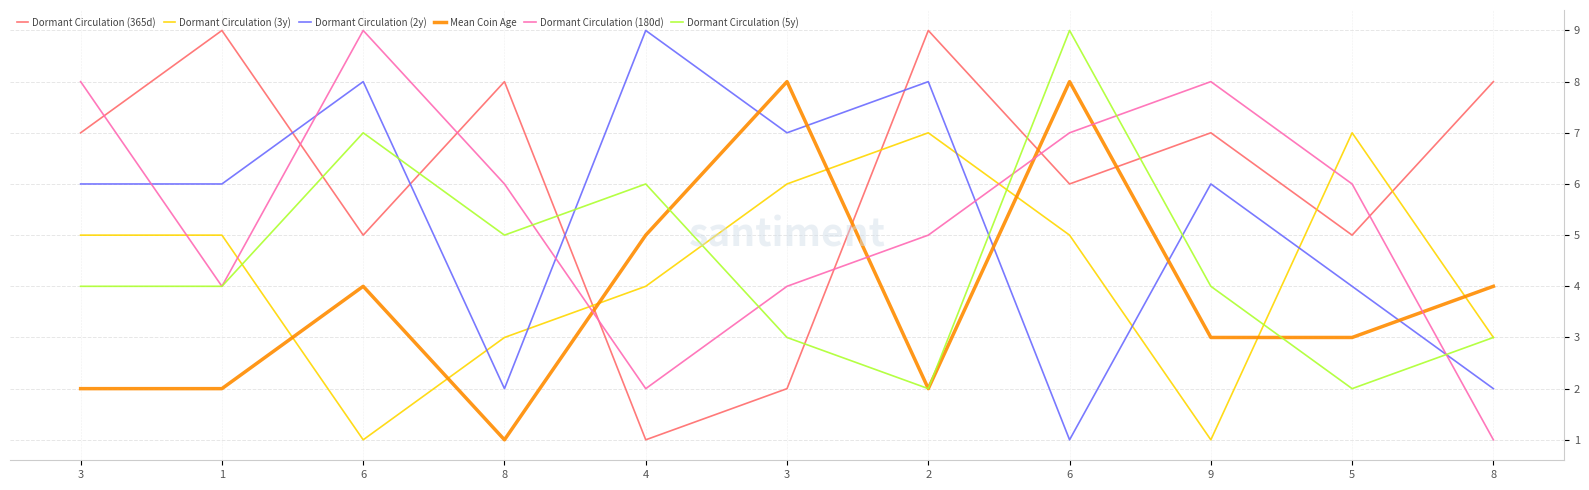

What is the total value across all series at 6?

34